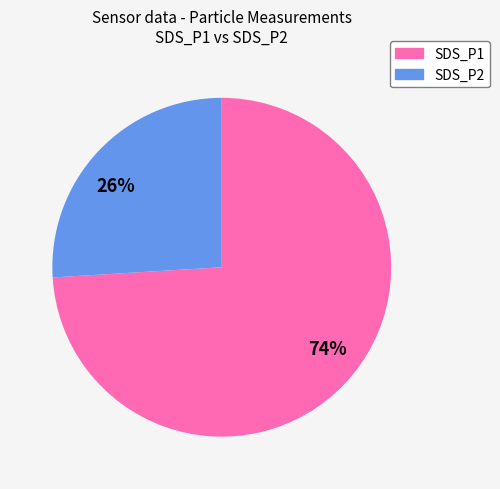

True or false: 74% accounts for 74% of the total.

True